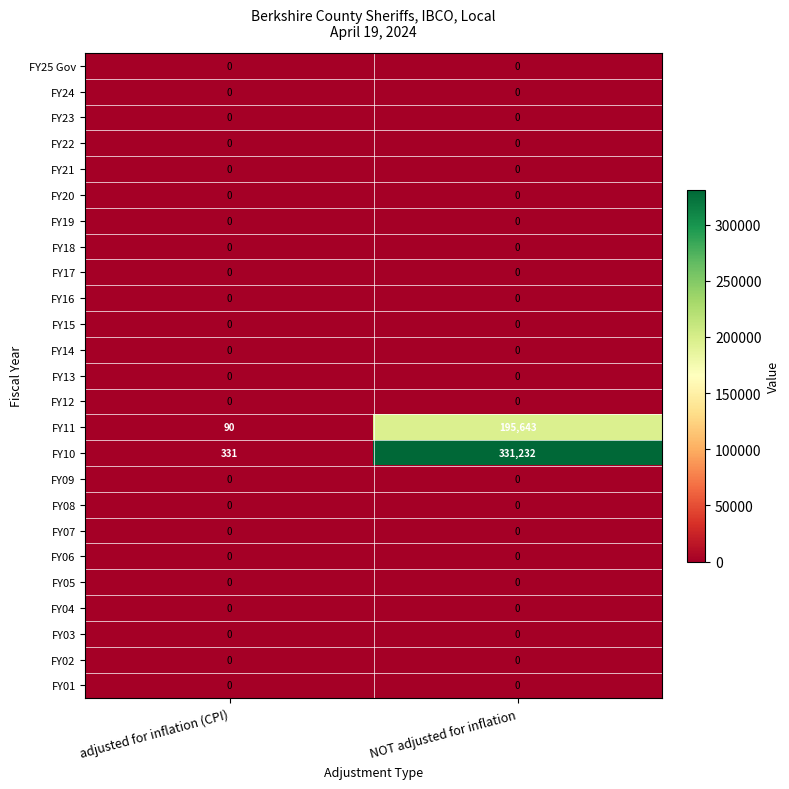

How many data points does each series have?

2